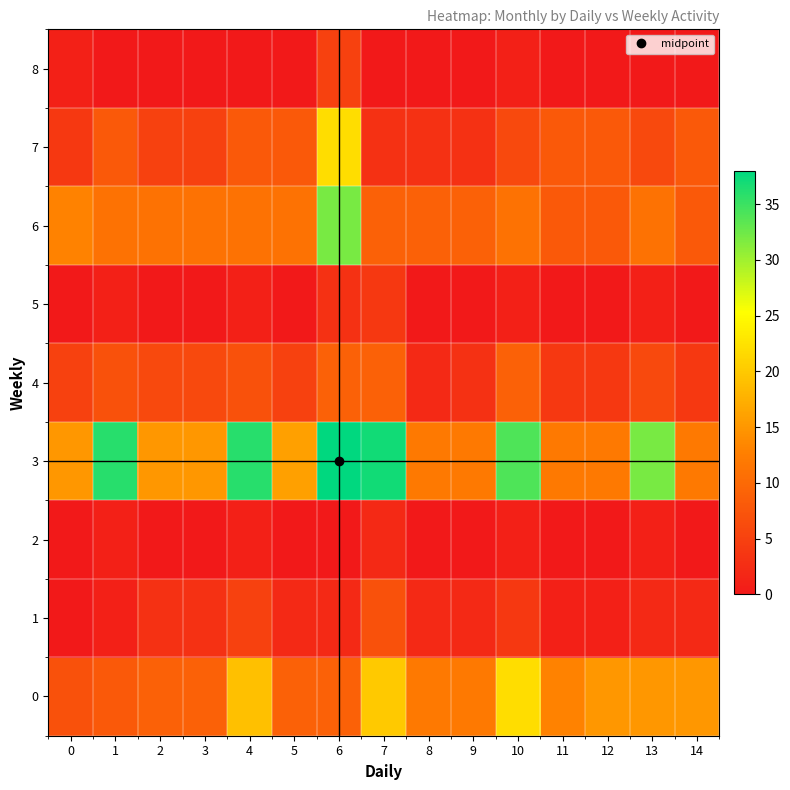

Reading left to right, what are all the values shown in this chart?

0: 0=7	1=8	2=9	3=9	4=19	5=9	6=9	7=20	8=12	9=12	10=22	11=13	12=15	13=15	14=15
1: 0=0	1=1	2=3	3=3	4=5	5=2	6=2	7=7	8=2	9=2	10=4	11=1	12=1	13=2	14=2
2: 0=0	1=1	2=0	3=0	4=1	5=0	6=0	7=2	8=0	9=0	10=1	11=0	12=0	13=1	14=0
3: 0=15	1=36	2=15	3=15	4=36	5=16	6=38	7=37	8=12	9=12	10=34	11=12	12=12	13=32	14=12
4: 0=5	1=7	2=6	3=6	4=7	5=5	6=9	7=9	8=2	9=3	10=9	11=4	12=4	13=6	14=4
5: 0=0	1=1	2=0	3=0	4=1	5=0	6=3	7=4	8=0	9=0	10=1	11=0	12=0	13=1	14=0
6: 0=13	1=11	2=11	3=11	4=11	5=11	6=32	7=9	8=9	9=9	10=11	11=8	12=8	13=11	14=8
7: 0=4	1=8	2=5	3=5	4=8	5=8	6=22	7=3	8=3	9=3	10=6	11=8	12=8	13=6	14=8
8: 0=1	1=0	2=0	3=0	4=0	5=0	6=5	7=0	8=0	9=0	10=1	11=0	12=0	13=0	14=0